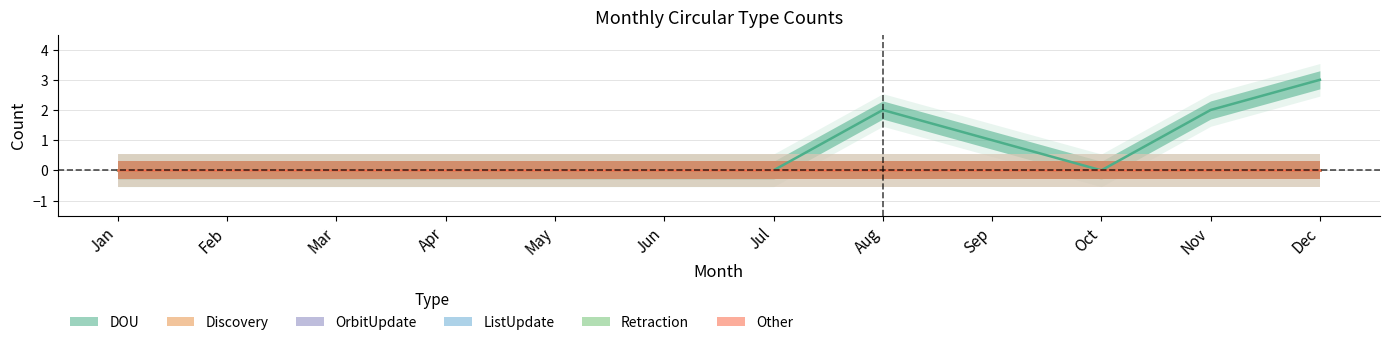

True or false: OrbitUpdate has more than 1 points higher than both neighbors.

False